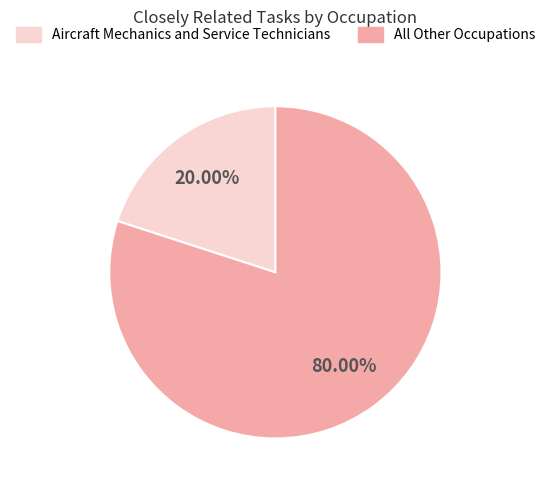

Is there any slice that represents more than half of the pie?

Yes